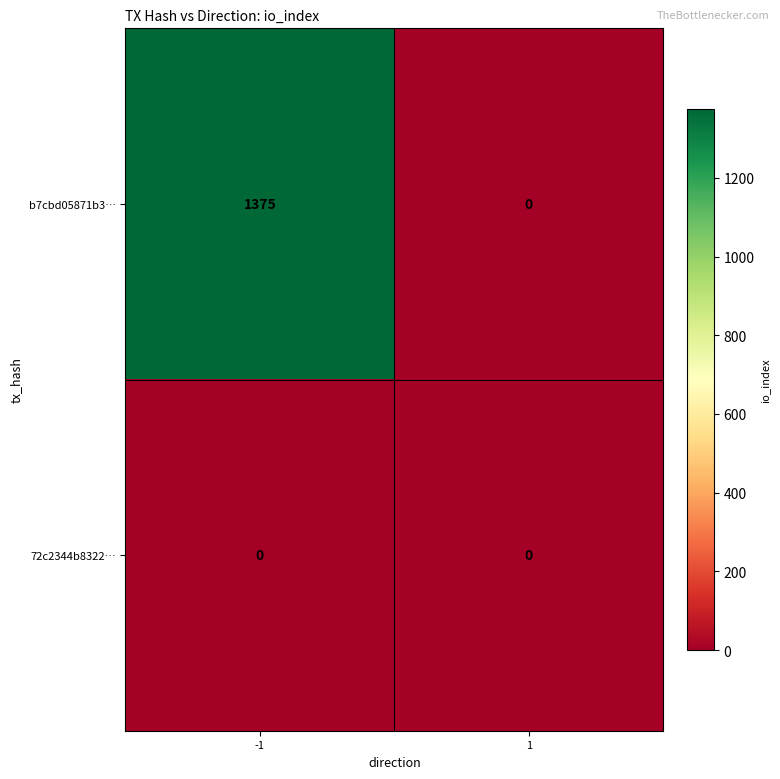

Reading left to right, what are all the values shown in this chart?

b7cbd05871b3…: 1375	0
72c2344b8322…: 0	0